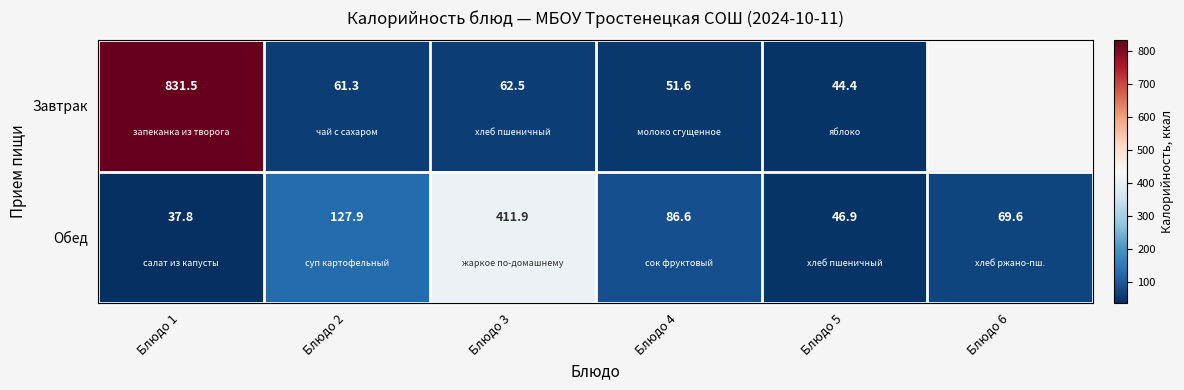

What is the difference between the highest and lowest values at Блюдо 5?

2.5